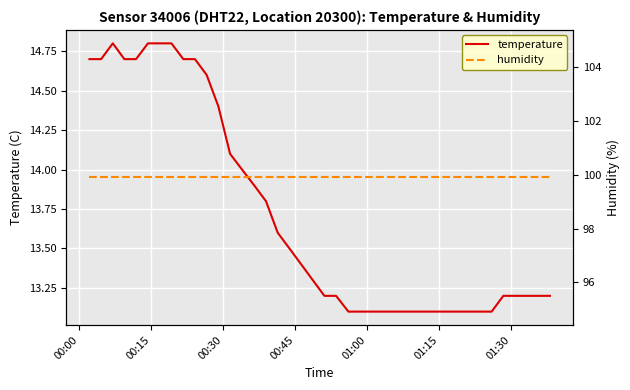

How many lines are shown in the chart?

2